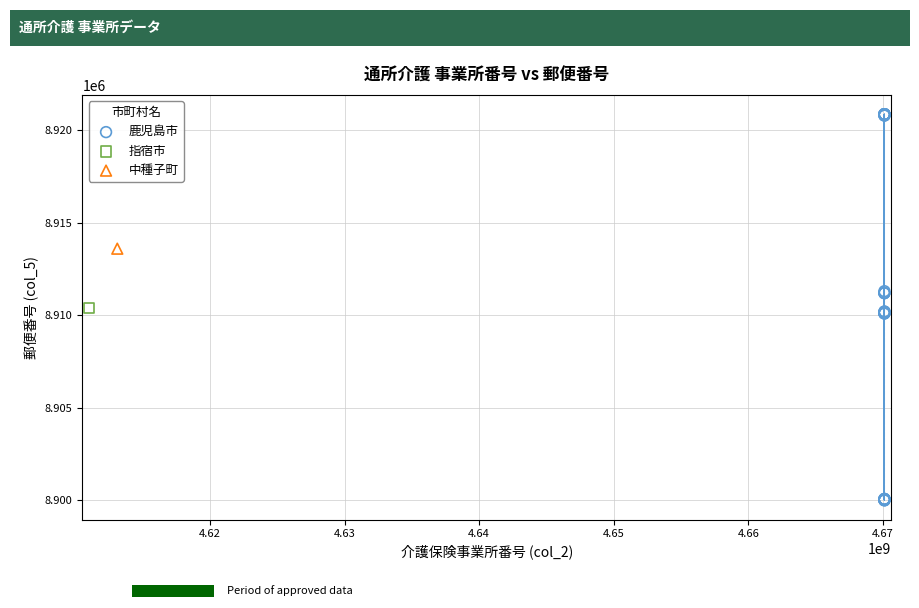

What are all the series names shown in the legend?

鹿児島市, 指宿市, 中種子町